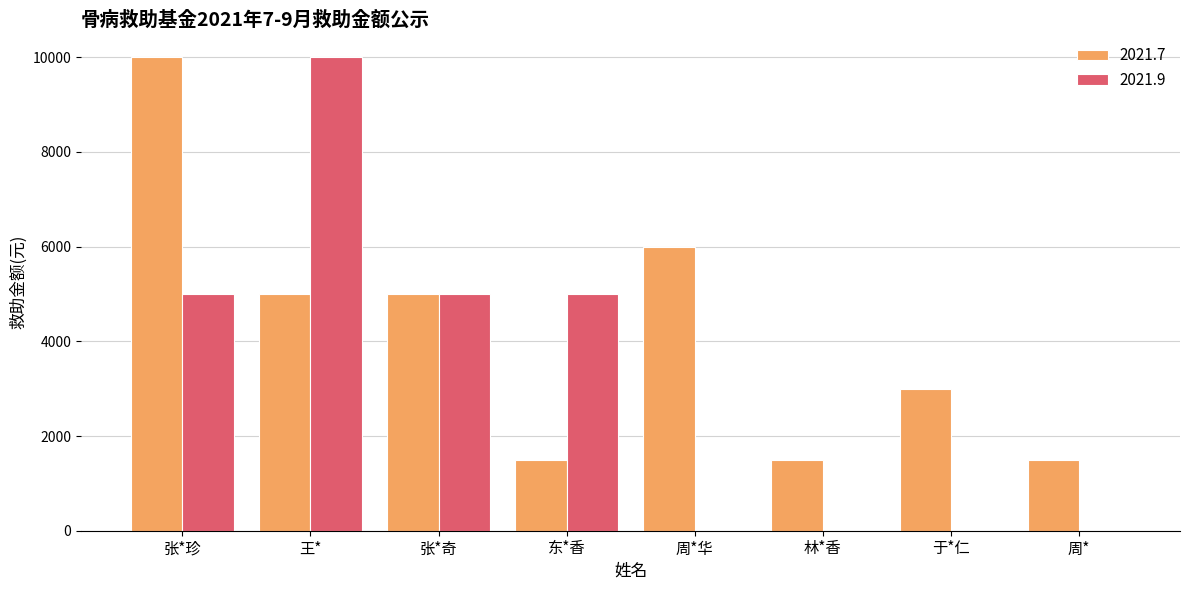

What is the sum of the 2021.7 values at 王* and 周*?

6500